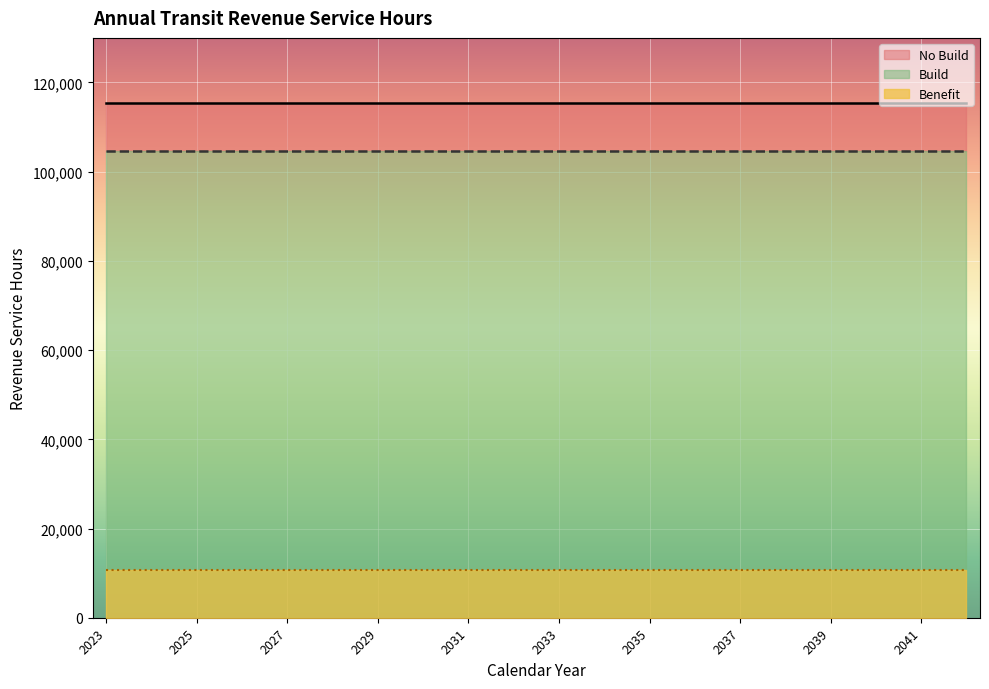

The value of Benefit at 2030 is 10710. True or false?

True